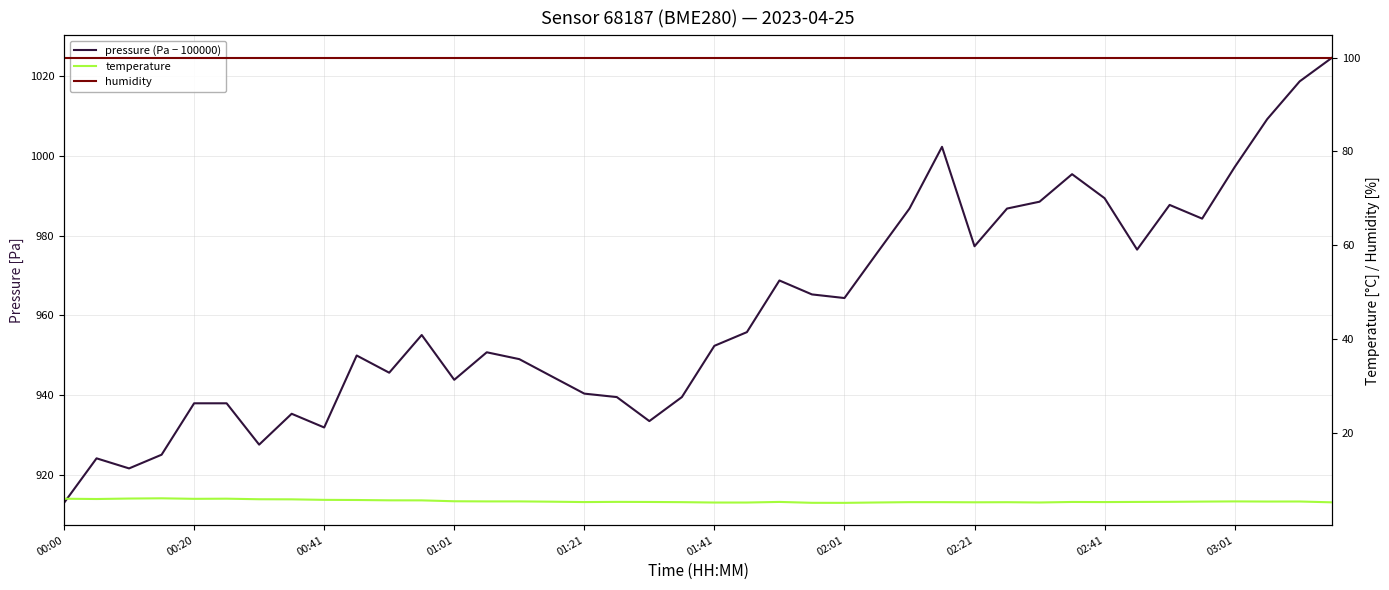

At which category does temperature reach its first local valley?

00:20